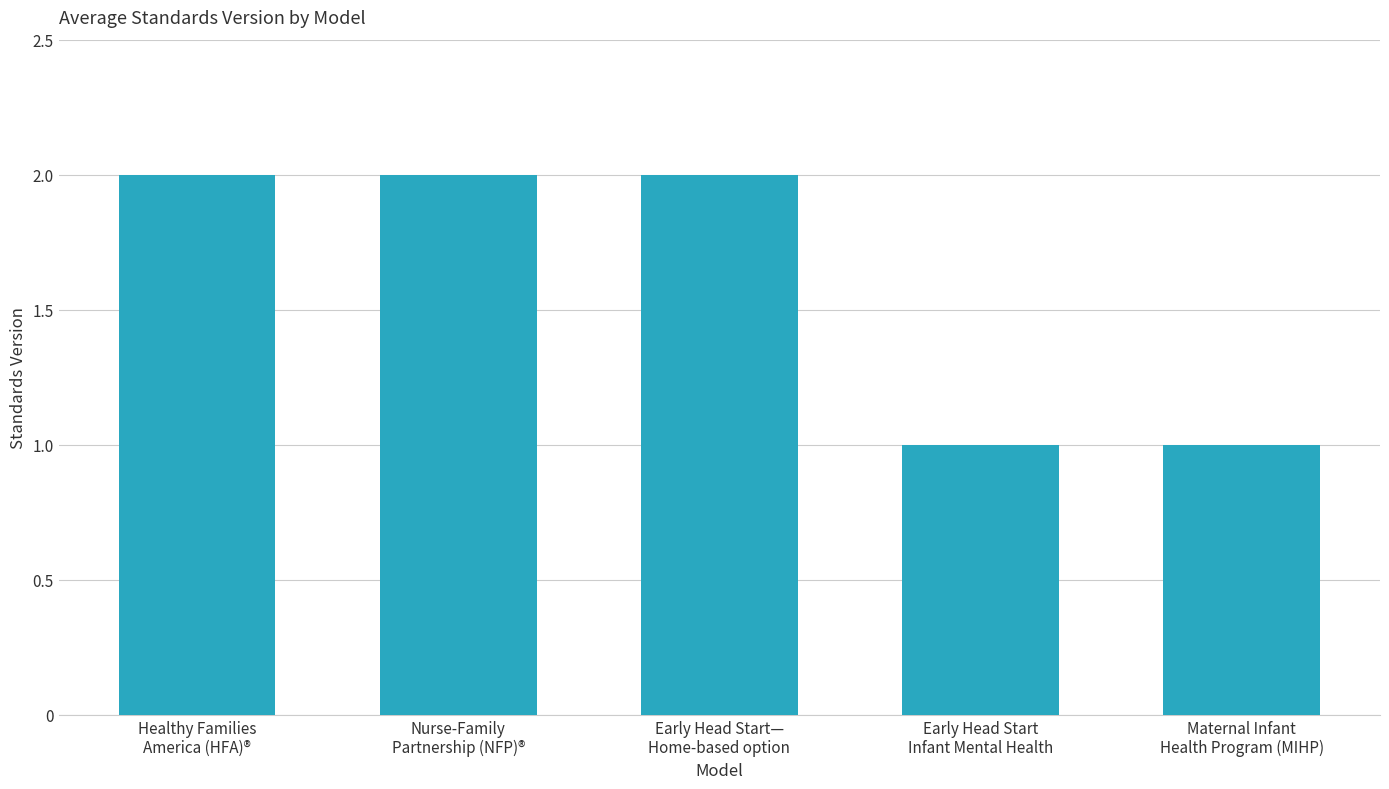

What is the maximum value shown in the chart?

2